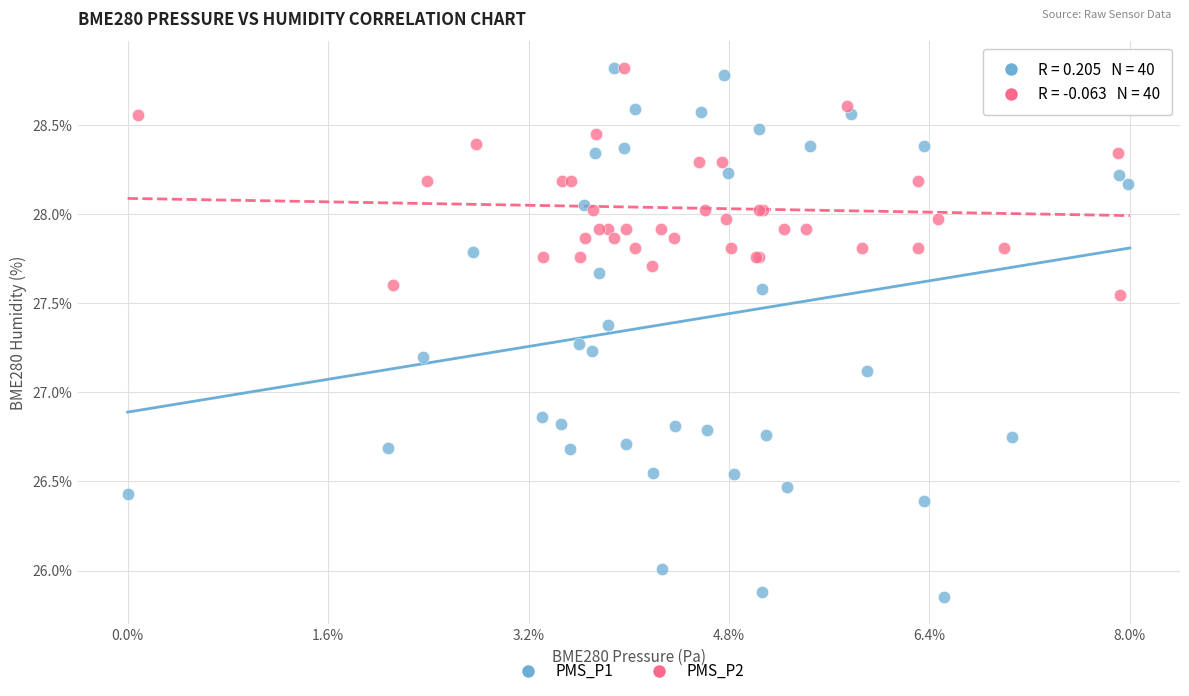

Which series has the widest spread of Y values?

PMS_P1